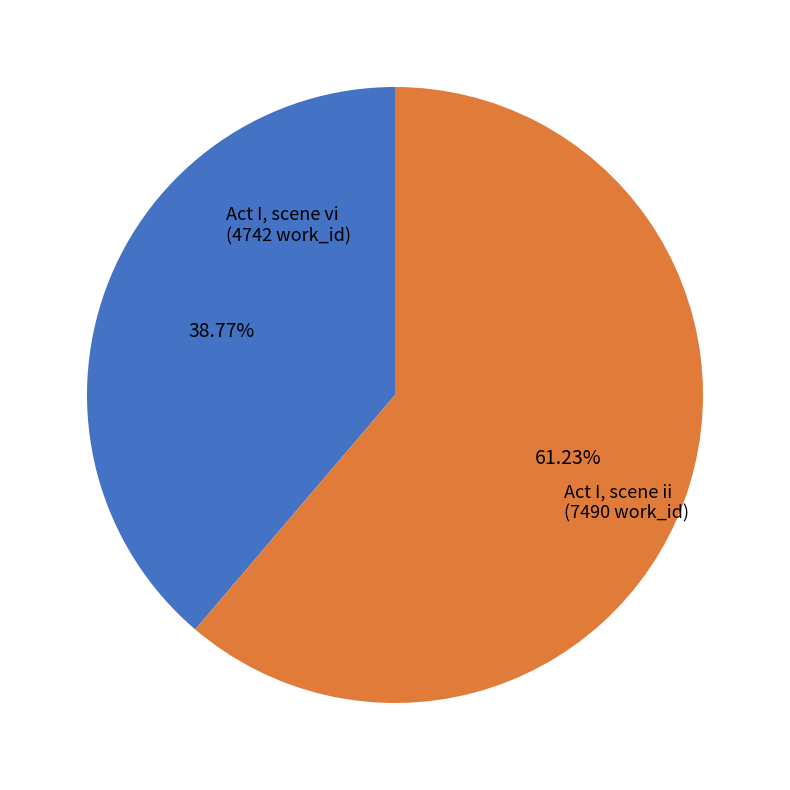

Is there any slice that represents more than half of the pie?

Yes